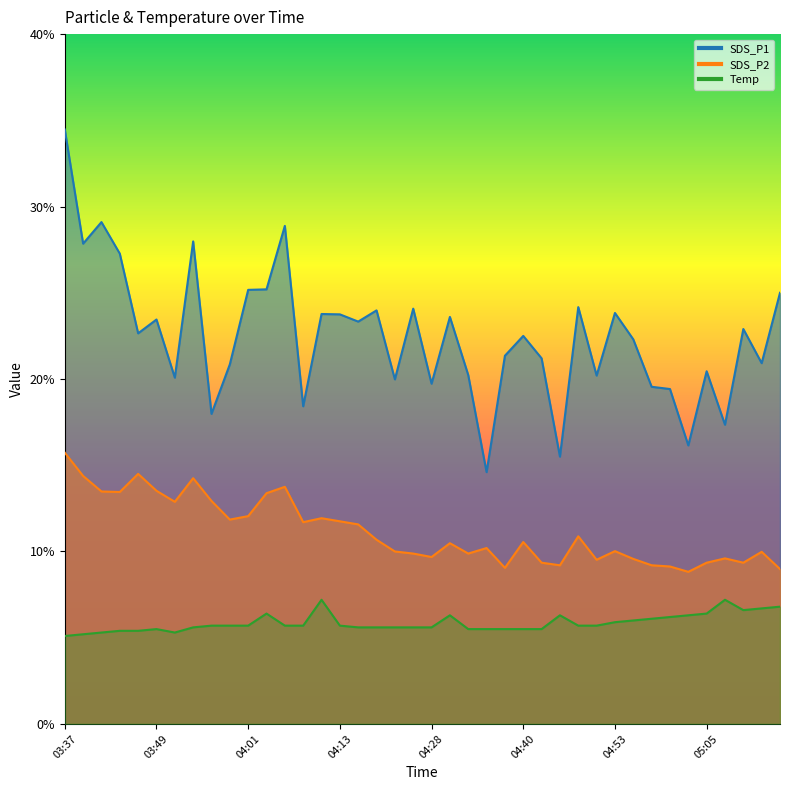

Which series has the widest spread of values?

SDS_P1